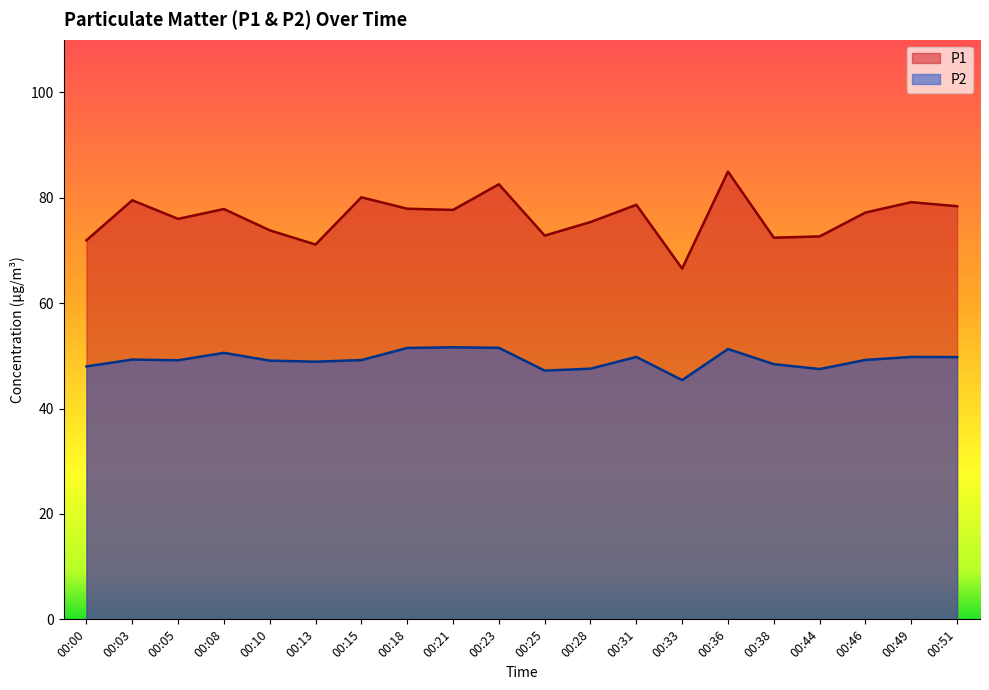

How many values in the P2 series exceed 49?

13